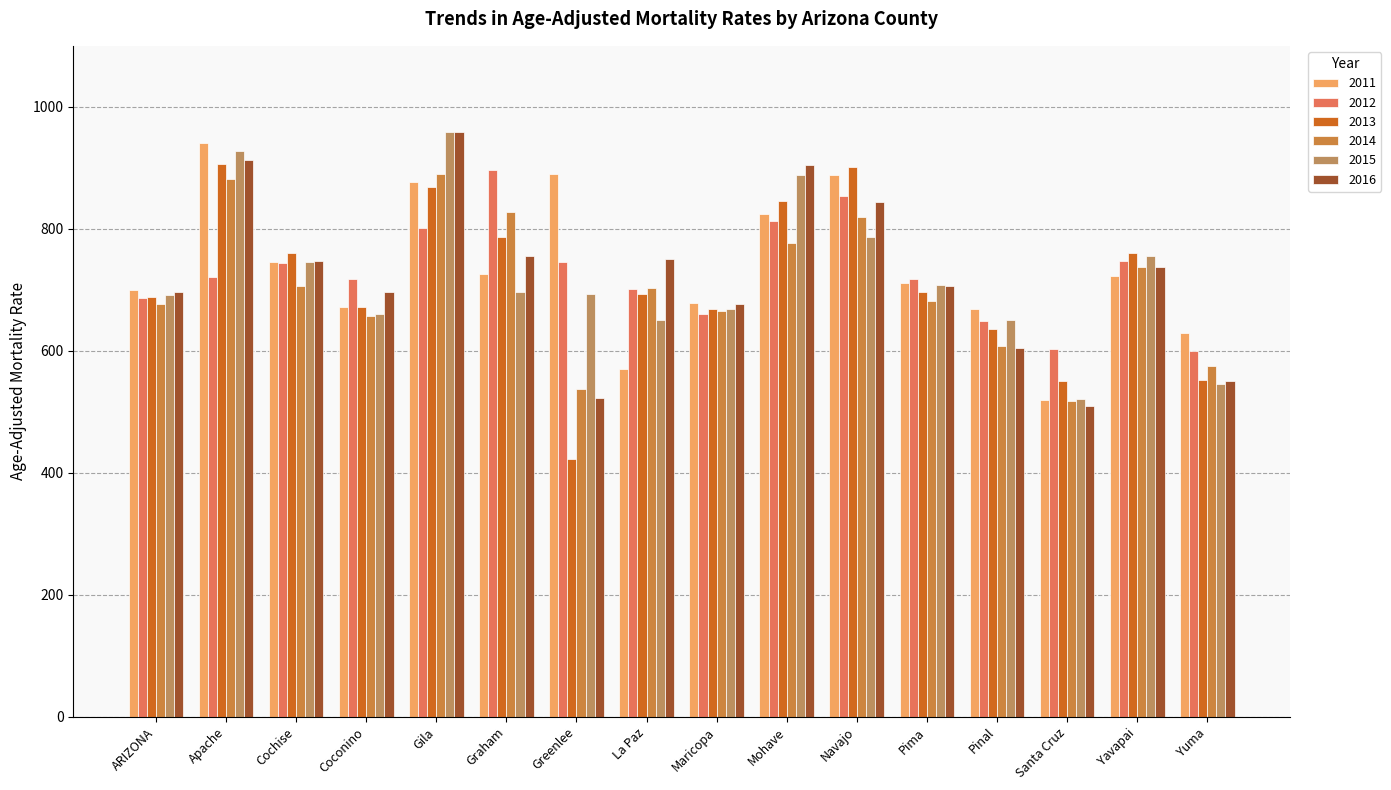

Between Santa Cruz and Yavapai, which series saw the biggest shift?

2015